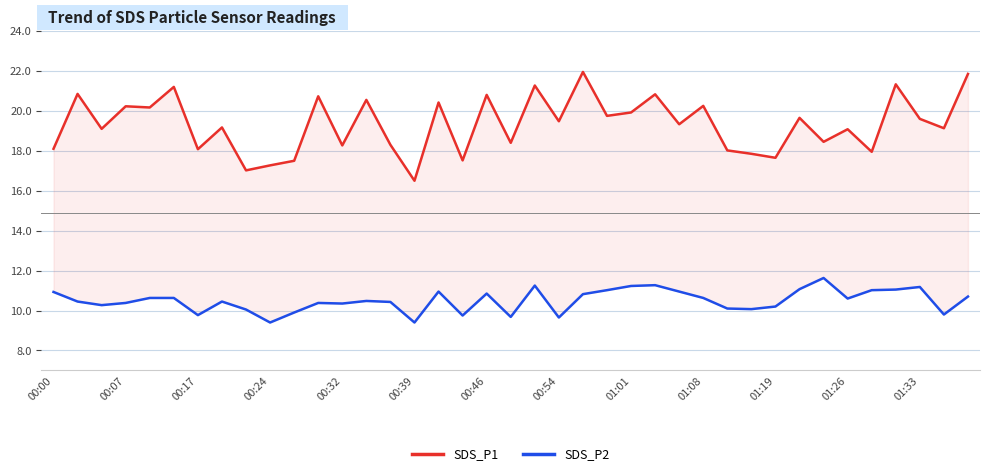

True or false: SDS_P1 has a value of 32.9 at 01:26.

False